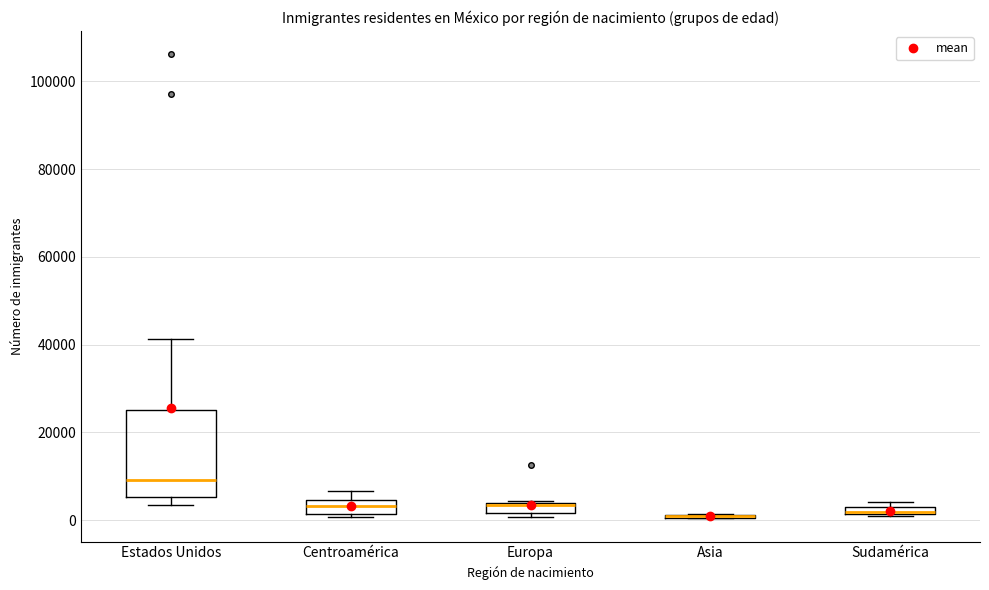

Where is the upper edge of the box for Centroamérica on the y-axis? The values are not printed on the chart, so give them approximately, as read against the axis.

4000